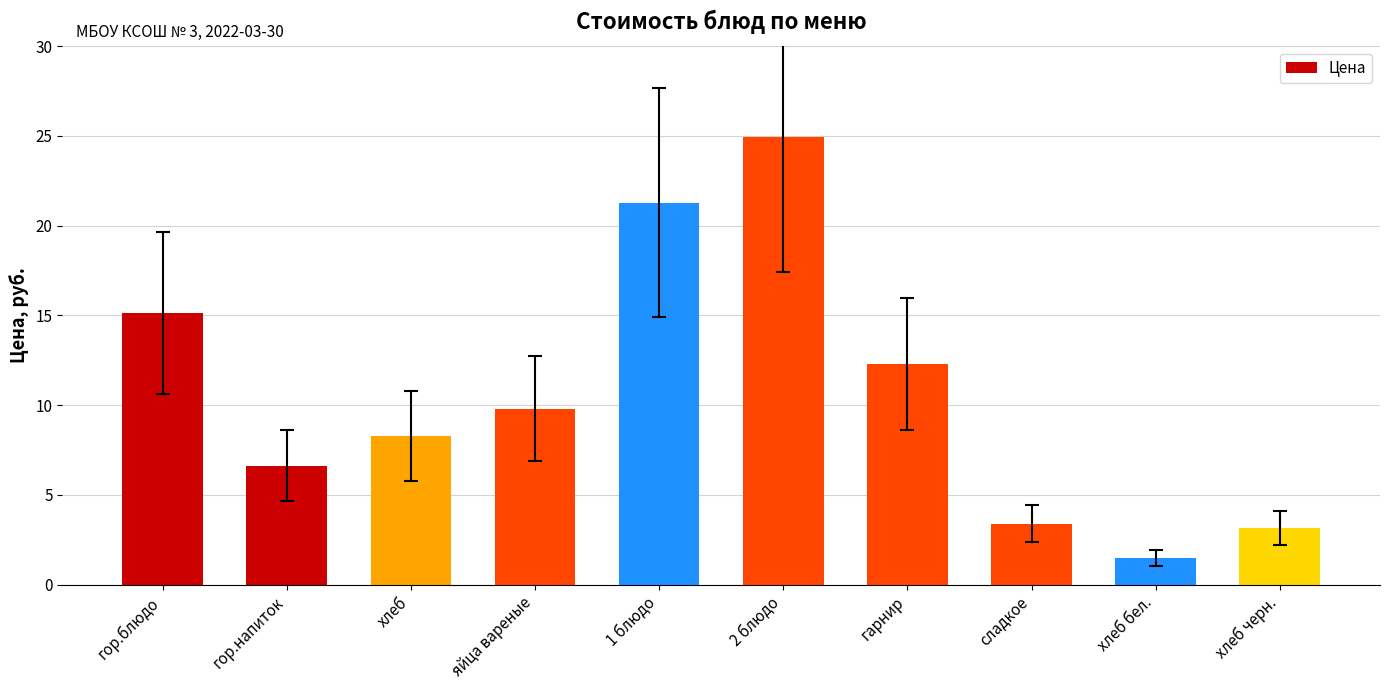

At which category does the chart reach its minimum across all series?

хлеб бел.